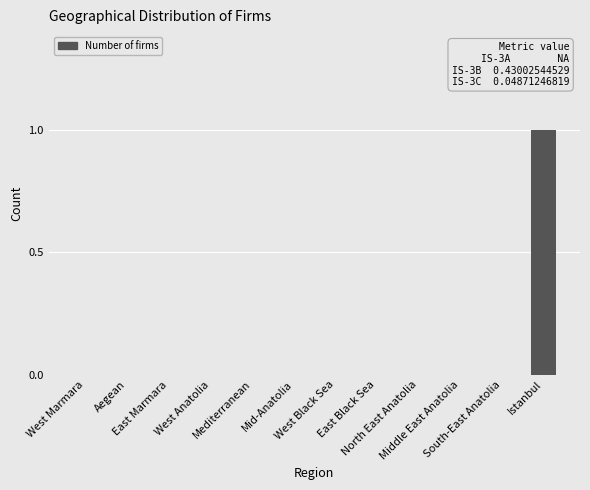

What is the greatest value displayed?

1